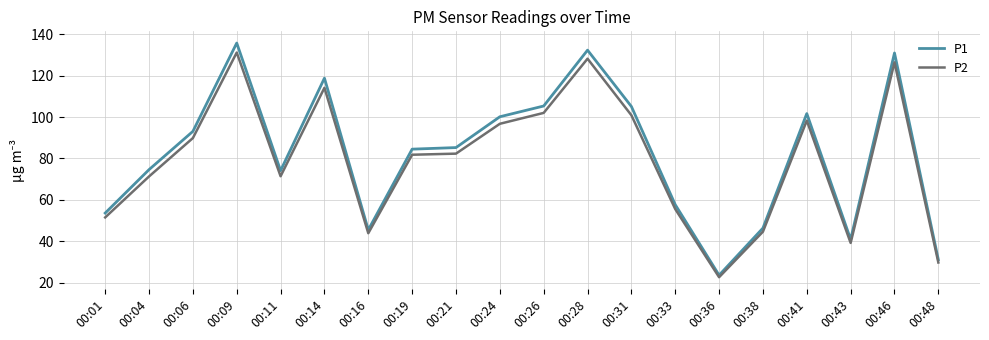

What is the difference between the P2 values at 00:01 and 00:38?

6.9